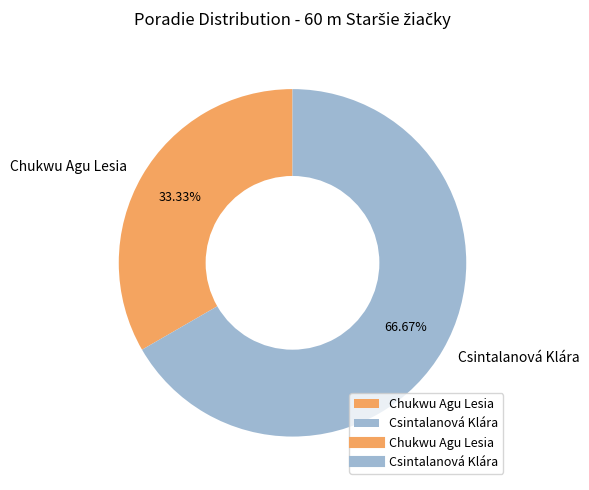

To the nearest percent, what is the combined percentage of Chukwu Agu Lesia and Csintalanová Klára?

100%